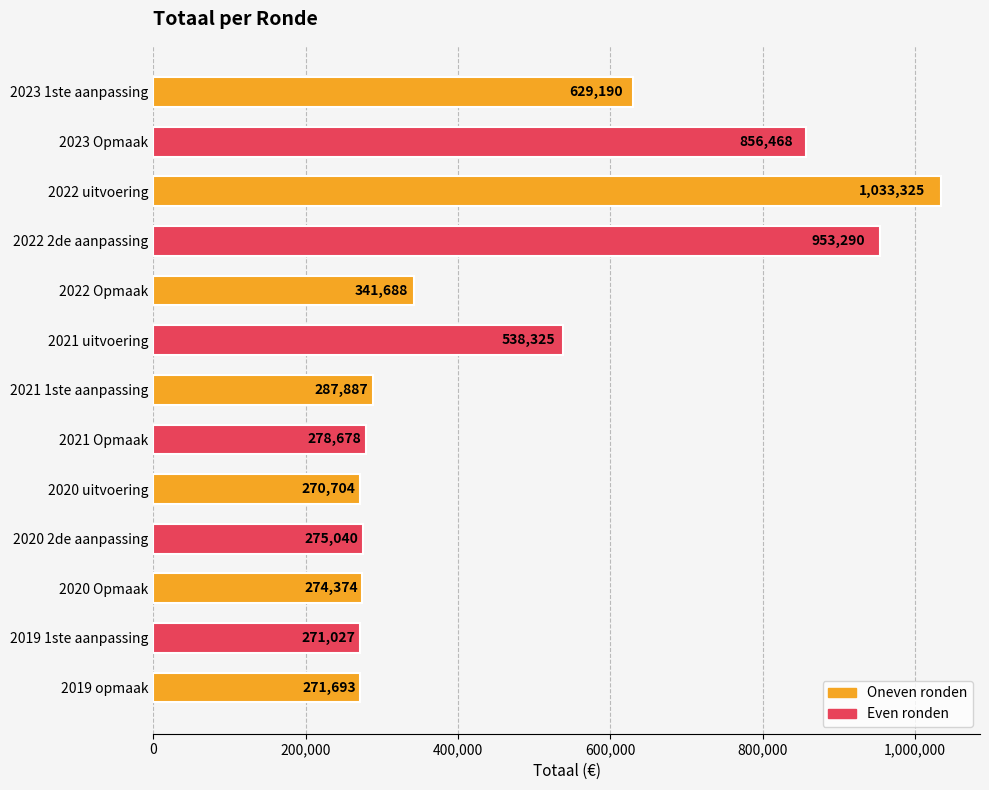

What is the ratio of the value at 2022 uitvoering to the value at 2020 Opmaak?

3.8